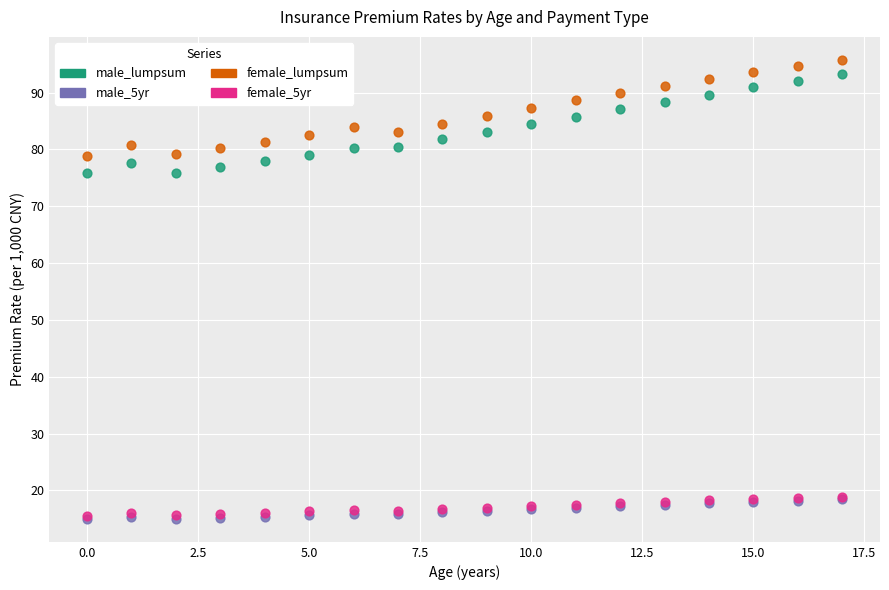

Which series contains the highest Y value?

female_lumpsum